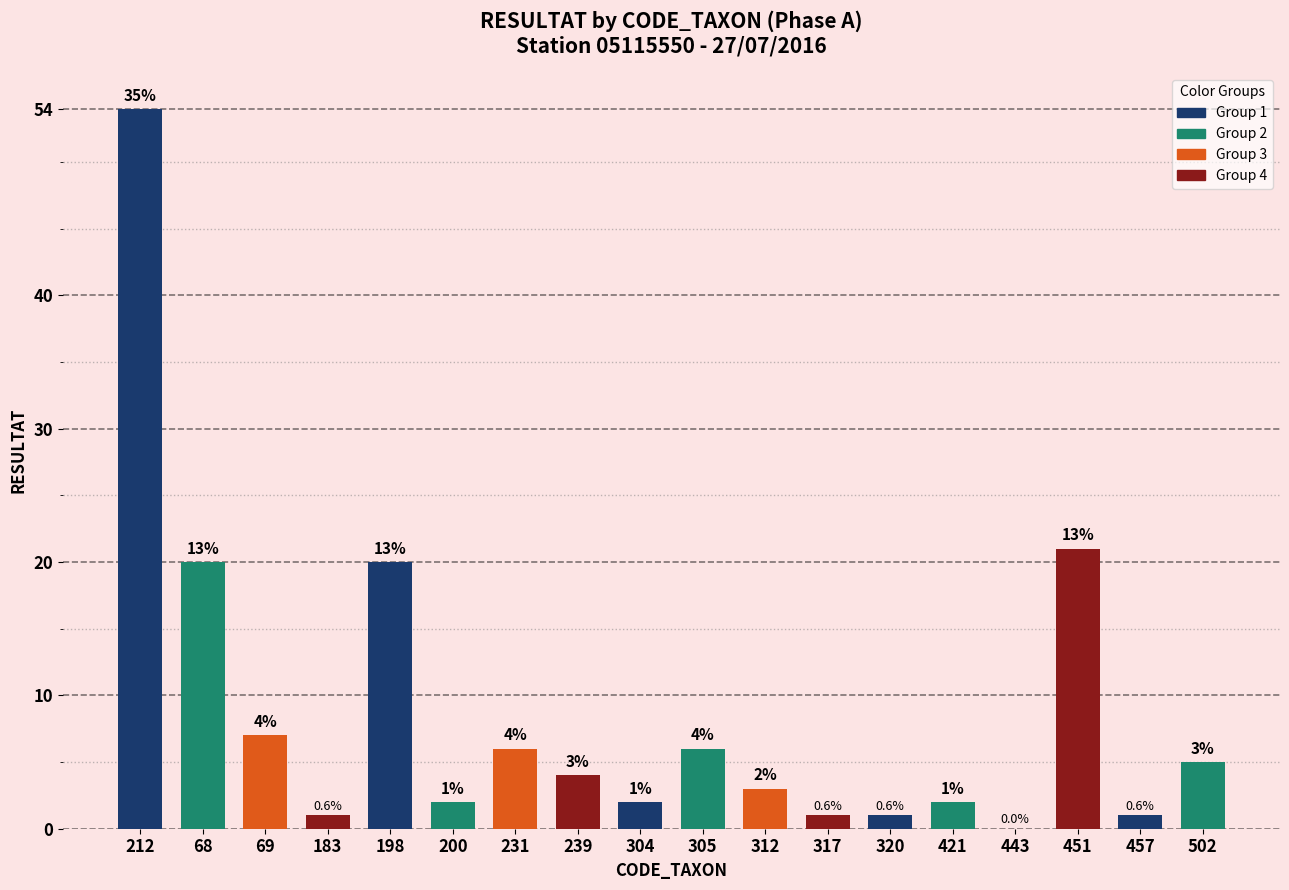

True or false: the data shows 3 at 312.

True